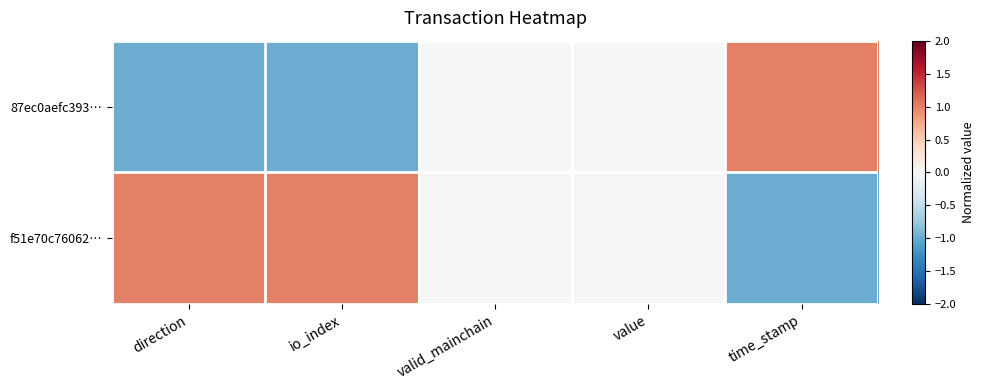

At direction, list the series in order from largest to smallest.

f51e70c76062…, 87ec0aefc393…